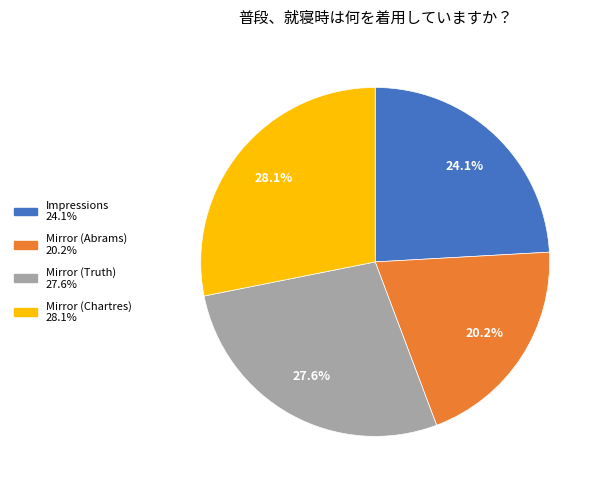

Is Mirror (Chartres) the majority of the pie?

No